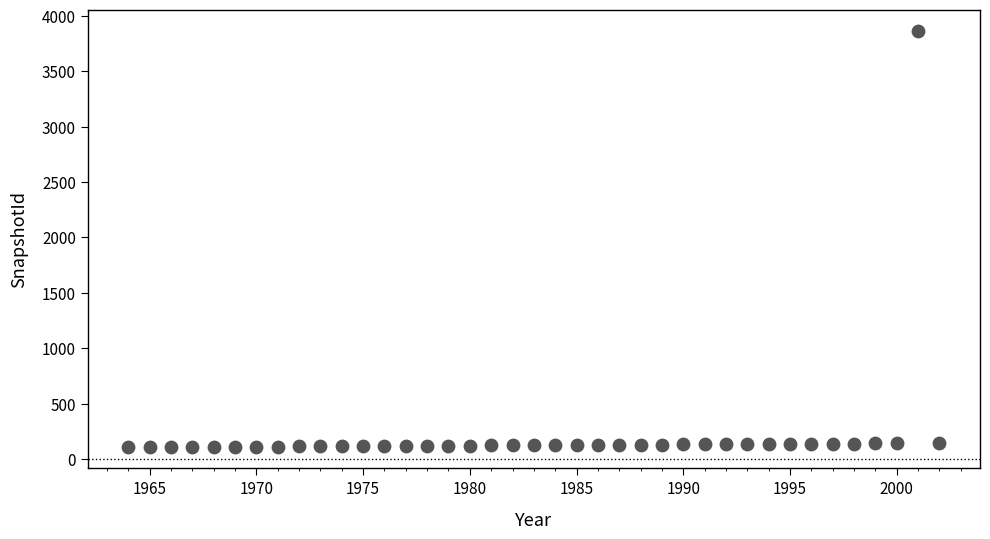

What is the range of Y values (max minus min)?

3760